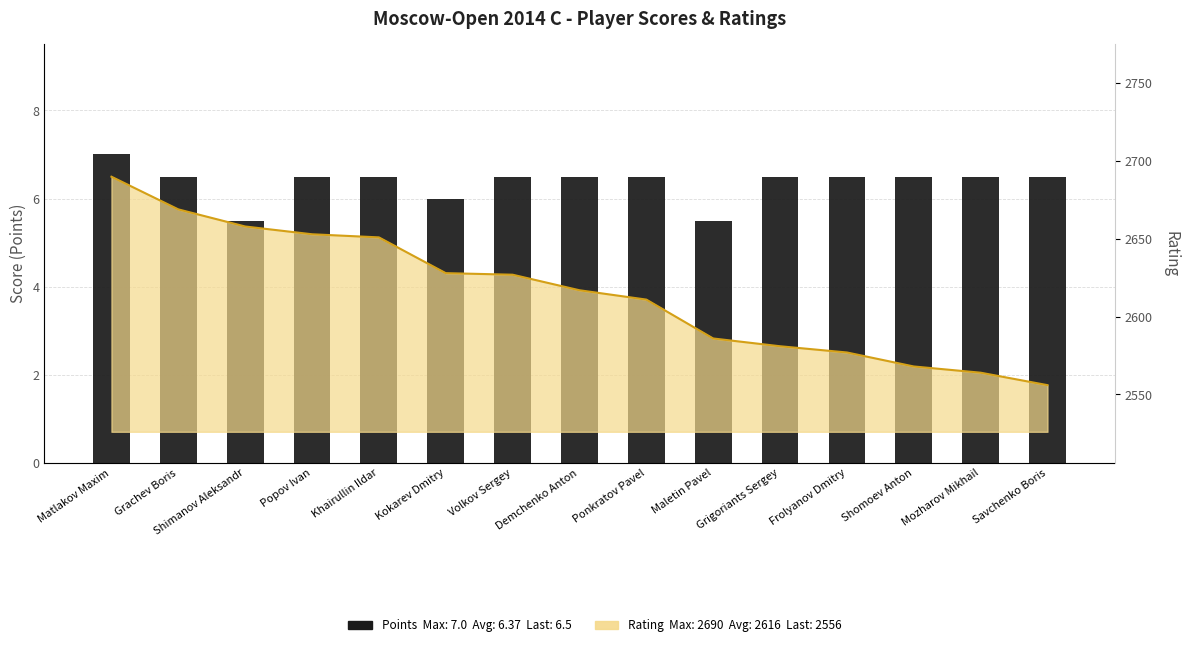

The chart shows a value of 11.2 at Demchenko Anton. True or false?

False